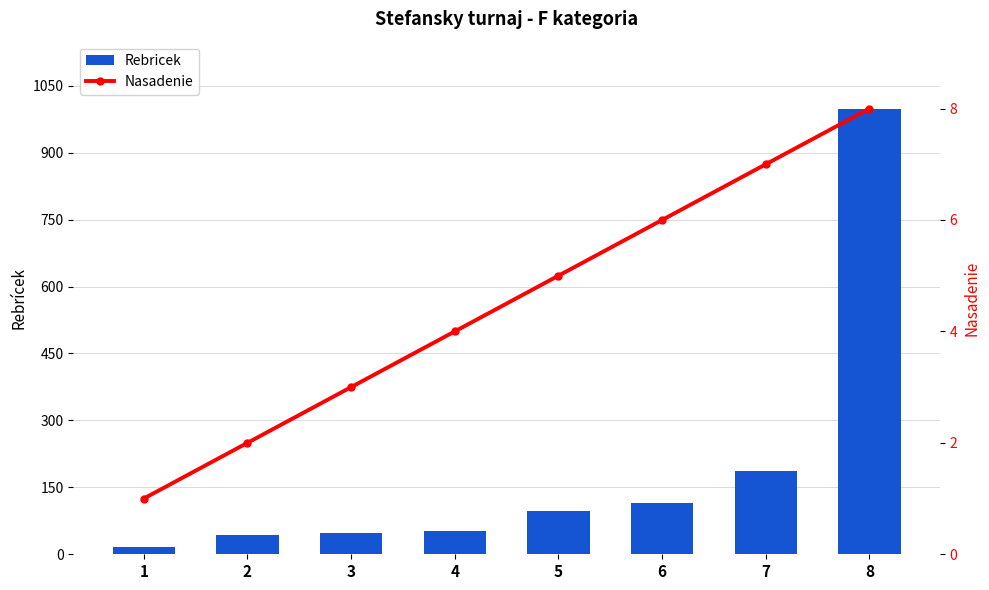

Rank the series by their maximum value, from highest to lowest.

Rebricek, Nasadenie